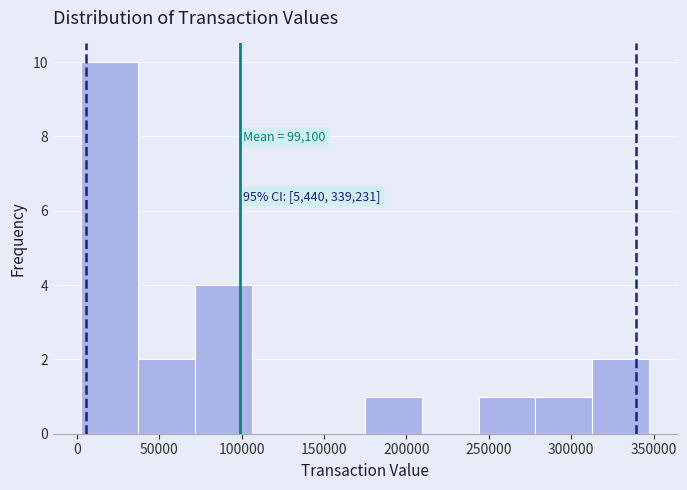

Which range on the x-axis has the tallest bar?

5000 to 35000